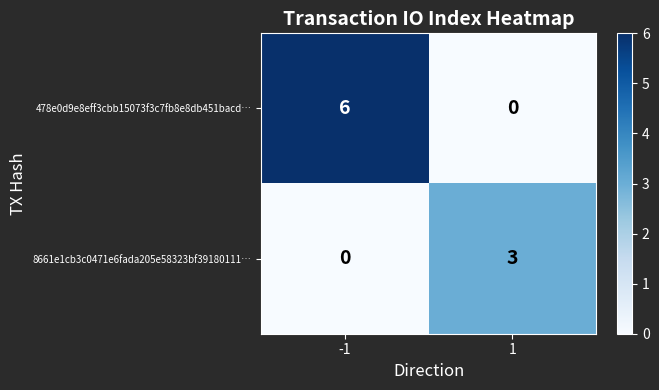

Rank the series by their maximum value, from highest to lowest.

478e0d9e8eff3cbb15073f3c7fb8e8db451bacd…, 8661e1cb3c0471e6fada205e58323bf39180111…